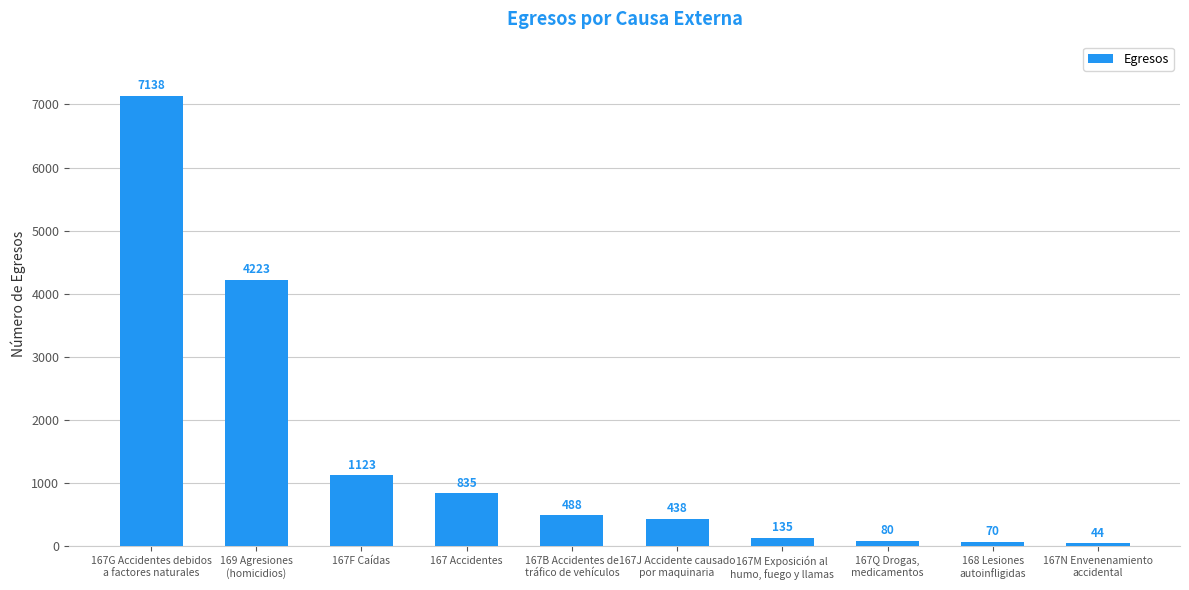

Count the number of data series in this chart.

1